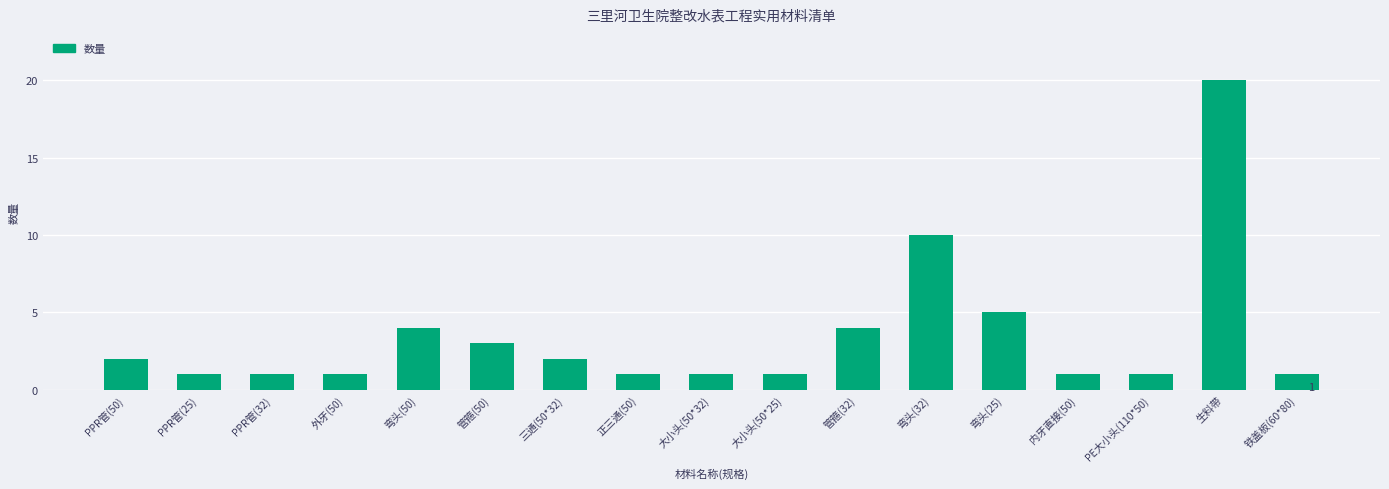

Which has a higher value, 铁盖板(60*80) or 管箍(50)?

管箍(50)